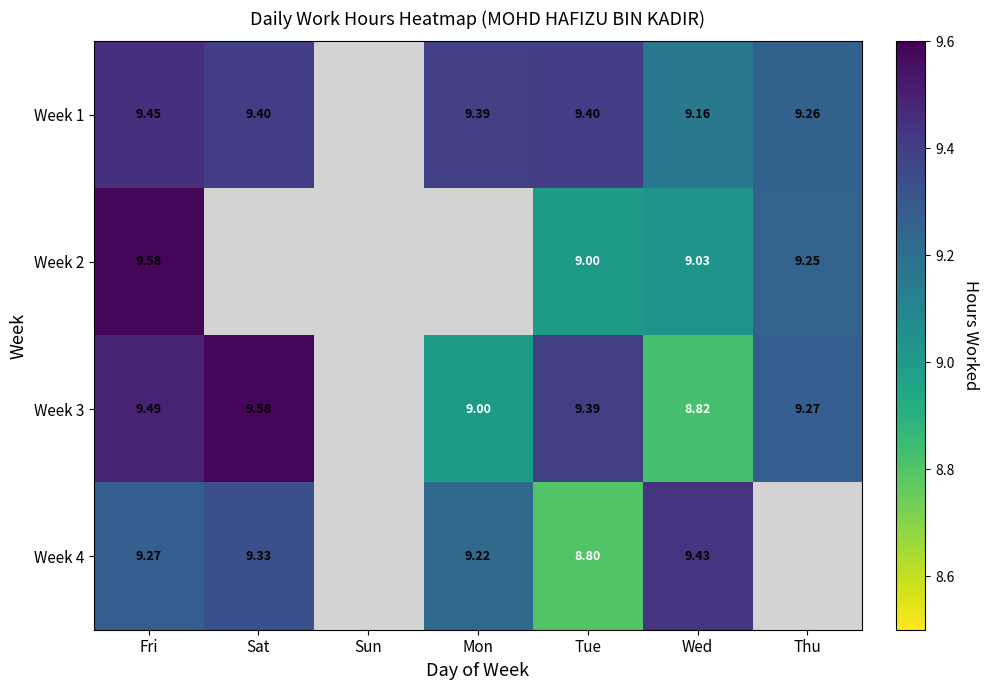

Is the value of Week 4 at Mon greater than the value of Week 3 at Mon?

Yes